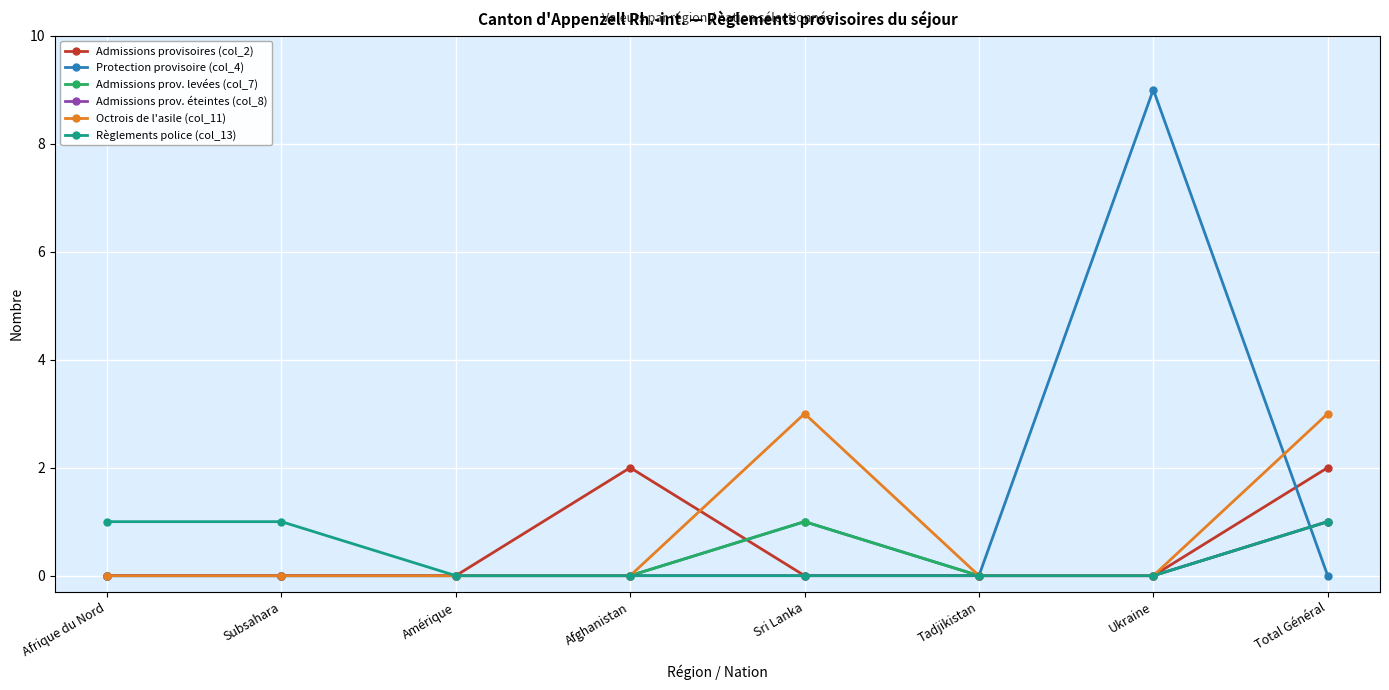

What value does the Octrois de l'asile (col_11) series have at Sri Lanka?

3